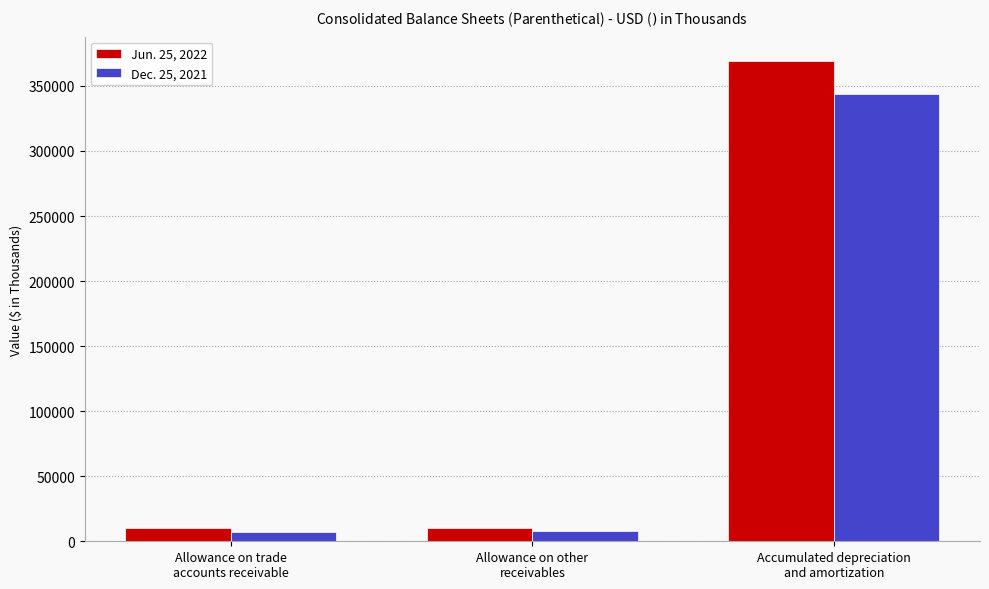

How many bars are there in total?

6